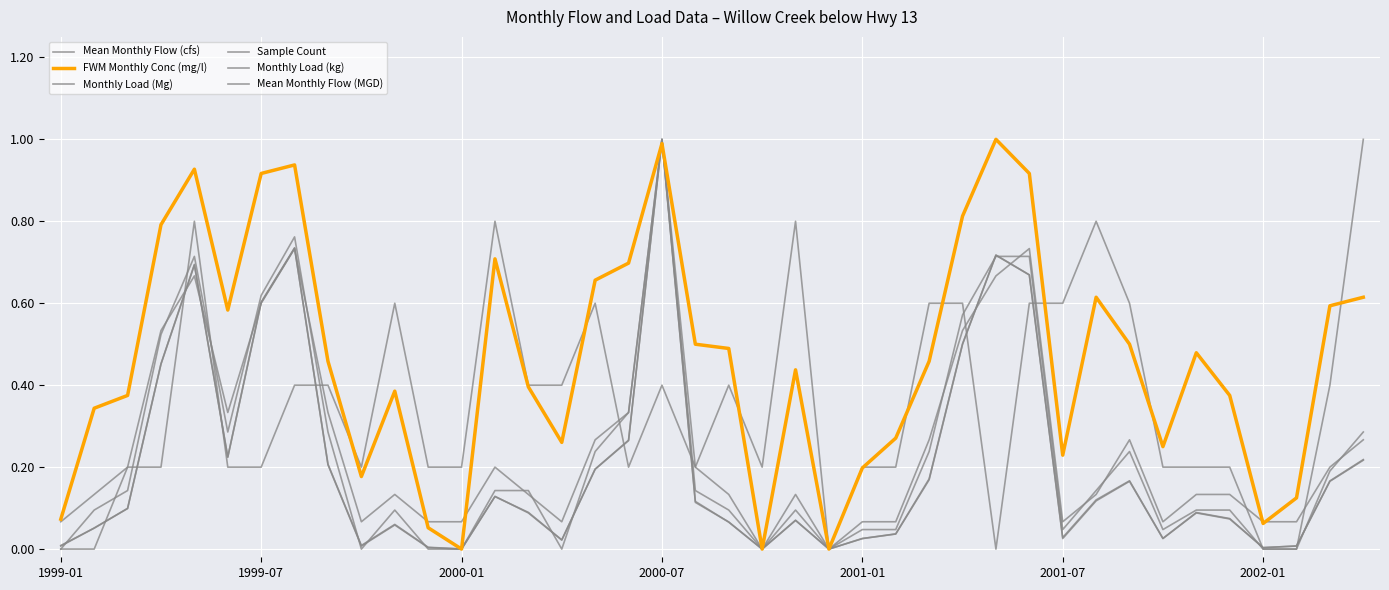

What is the value of the FWM Monthly Conc (mg/l) point at the 21st from the left?

0.5